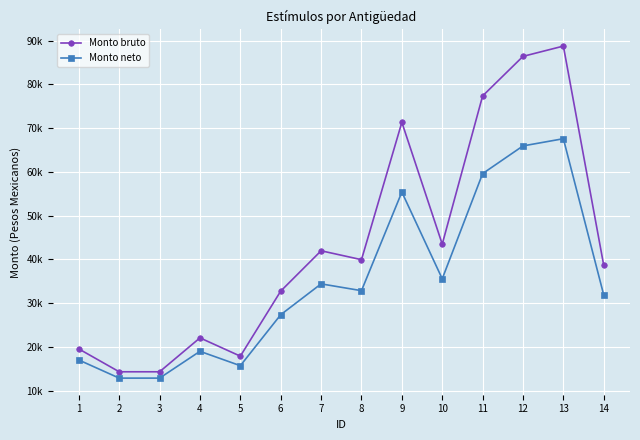

What are all the series names shown in the legend?

Monto bruto, Monto neto